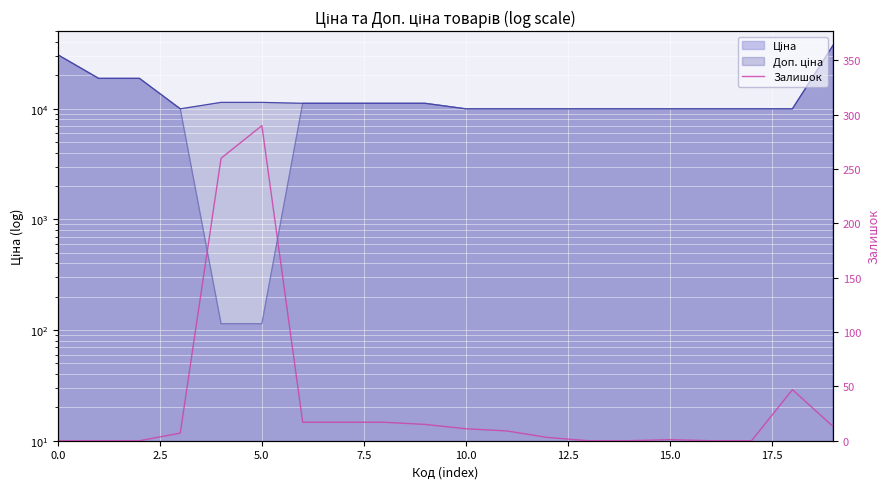

Reading right to left, list all the values displayed in this chart.

13	47	0	0	1	0	0	3	9	11	15	17	17	17	290	260	7	0	0	0